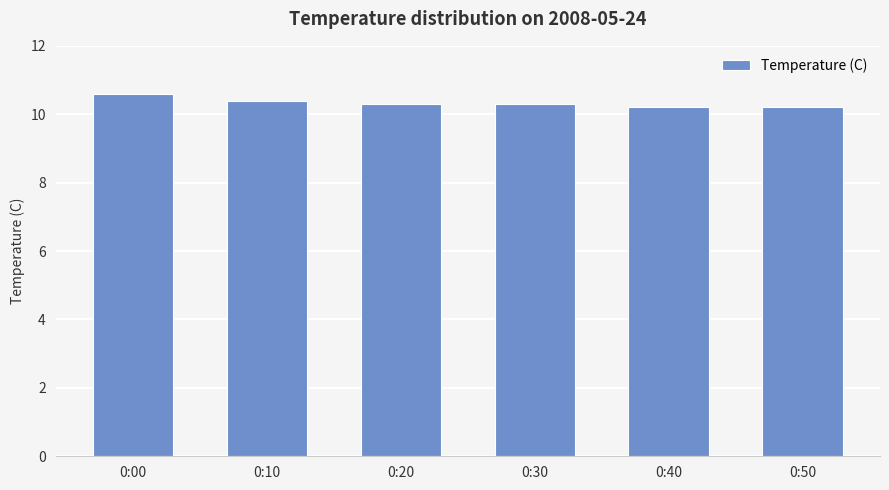

What is the difference between the second highest and minimum values?

0.2